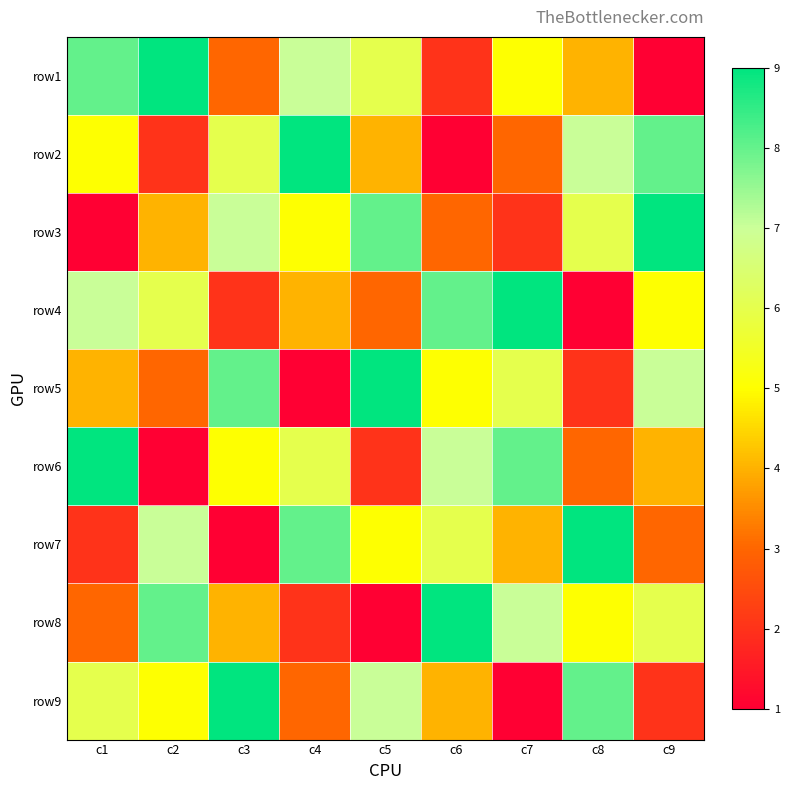

Reading left to right, list all the values displayed in this chart.

row1: c1=8	c2=9	c3=3	c4=7	c5=6	c6=2	c7=5	c8=4	c9=1
row2: c1=5	c2=2	c3=6	c4=9	c5=4	c6=1	c7=3	c8=7	c9=8
row3: c1=1	c2=4	c3=7	c4=5	c5=8	c6=3	c7=2	c8=6	c9=9
row4: c1=7	c2=6	c3=2	c4=4	c5=3	c6=8	c7=9	c8=1	c9=5
row5: c1=4	c2=3	c3=8	c4=1	c5=9	c6=5	c7=6	c8=2	c9=7
row6: c1=9	c2=1	c3=5	c4=6	c5=2	c6=7	c7=8	c8=3	c9=4
row7: c1=2	c2=7	c3=1	c4=8	c5=5	c6=6	c7=4	c8=9	c9=3
row8: c1=3	c2=8	c3=4	c4=2	c5=1	c6=9	c7=7	c8=5	c9=6
row9: c1=6	c2=5	c3=9	c4=3	c5=7	c6=4	c7=1	c8=8	c9=2